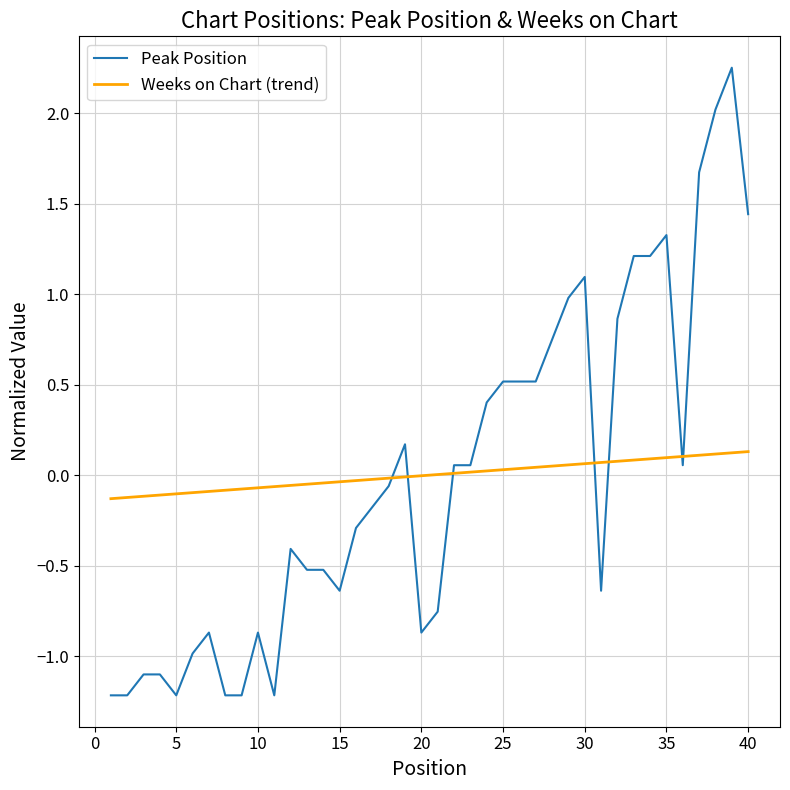

What is the smallest value displayed?

-1.2